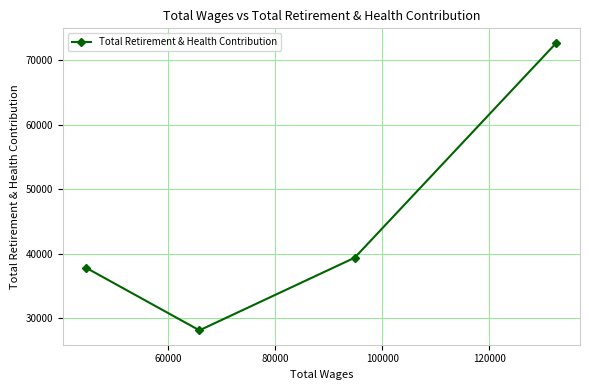

How many interior local valleys (lower than both neighbors) does the data have?

1